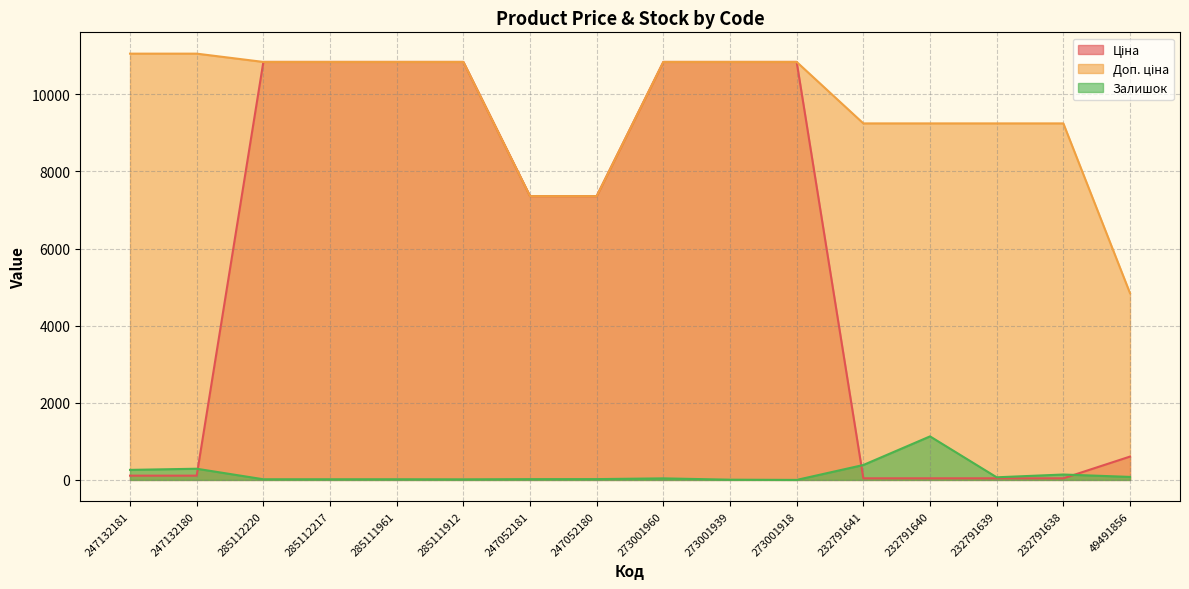

Does the chart display data point markers on the line(s)?

No